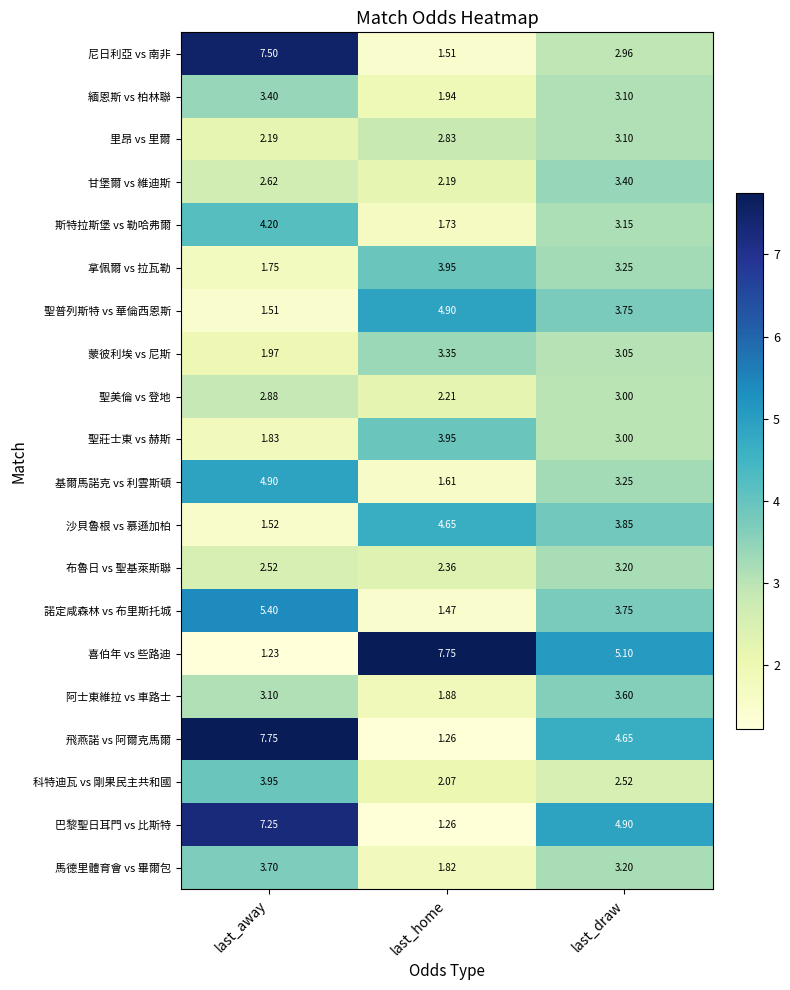

Rank the series at last_away from highest to lowest value.

飛燕諾 vs 阿爾克馬爾, 尼日利亞 vs 南非, 巴黎聖日耳門 vs 比斯特, 諾定咸森林 vs 布里斯托城, 基爾馬諾克 vs 利雲斯頓, 斯特拉斯堡 vs 勒哈弗爾, 科特迪瓦 vs 剛果民主共和國, 馬德里體育會 vs 畢爾包, 緬恩斯 vs 柏林聯, 阿士東維拉 vs 車路士, 聖美倫 vs 登地, 甘堡爾 vs 維迪斯, 布魯日 vs 聖基萊斯聯, 里昂 vs 里爾, 蒙彼利埃 vs 尼斯, 聖莊士東 vs 赫斯, 拿佩爾 vs 拉瓦勒, 沙貝魯根 vs 慕遜加柏, 聖普列斯特 vs 華倫西恩斯, 喜伯年 vs 些路迪